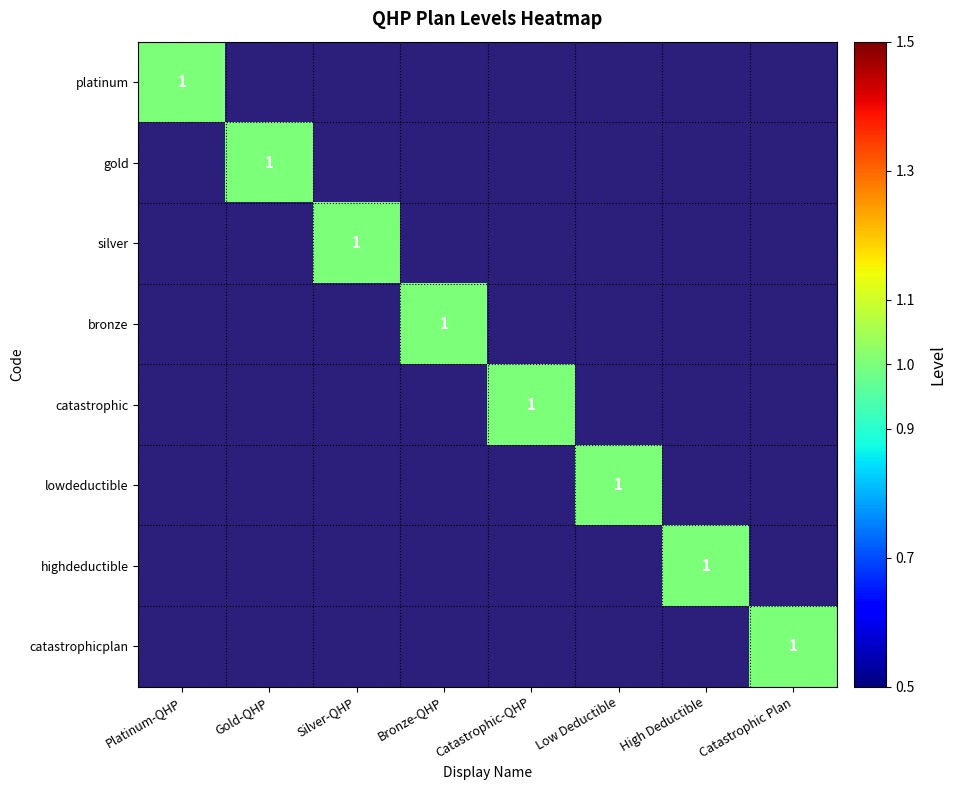

The value of silver at Catastrophic-QHP is 0. True or false?

False